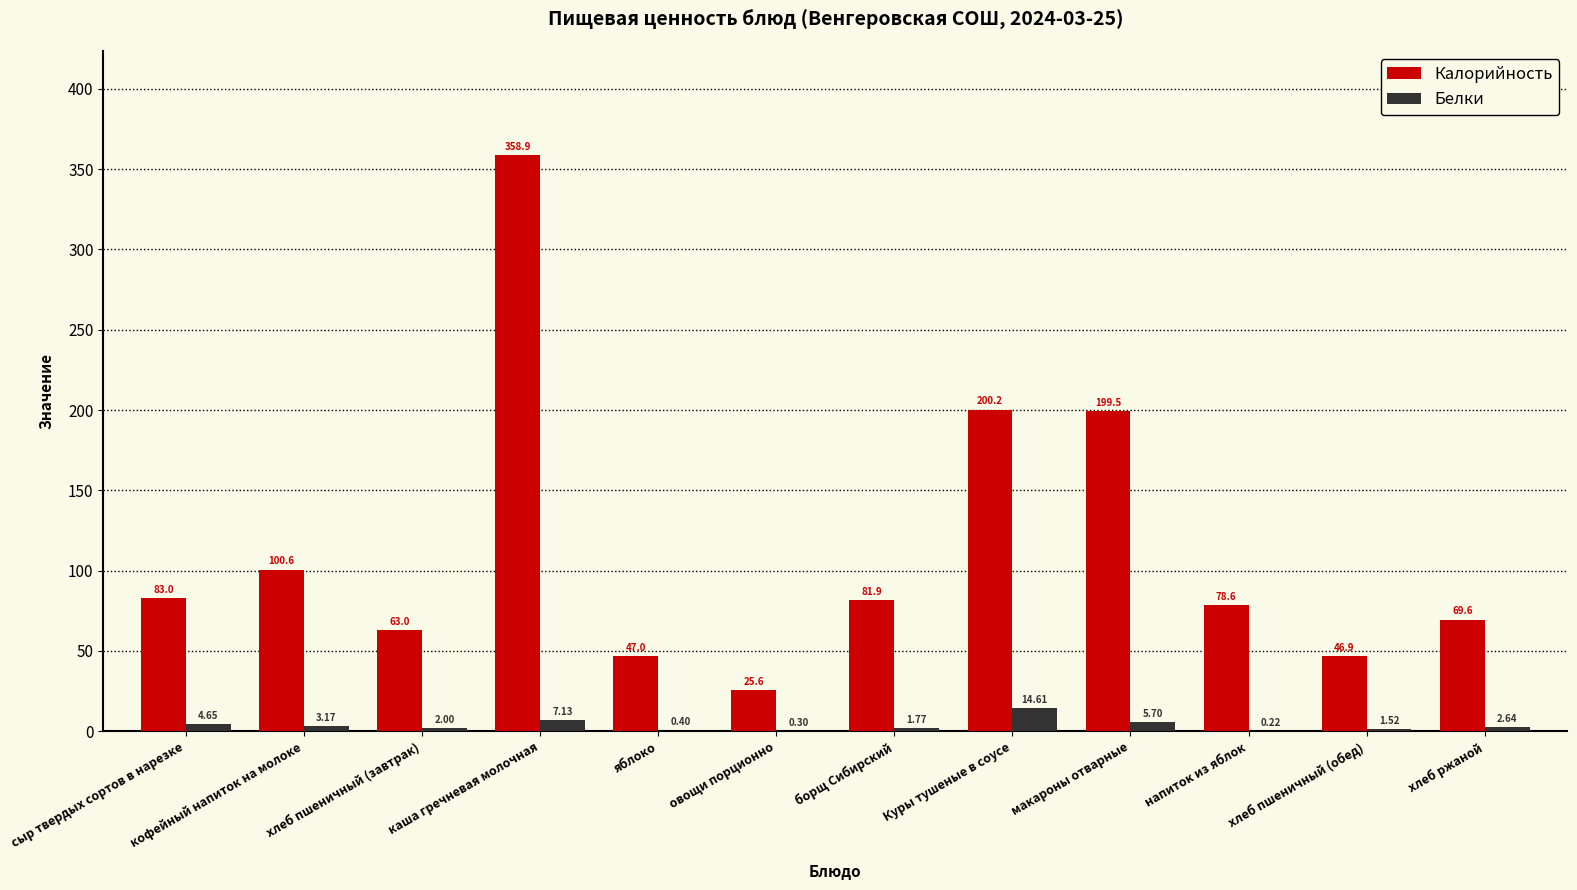

How many values in the Калорийность series exceed 81?

6